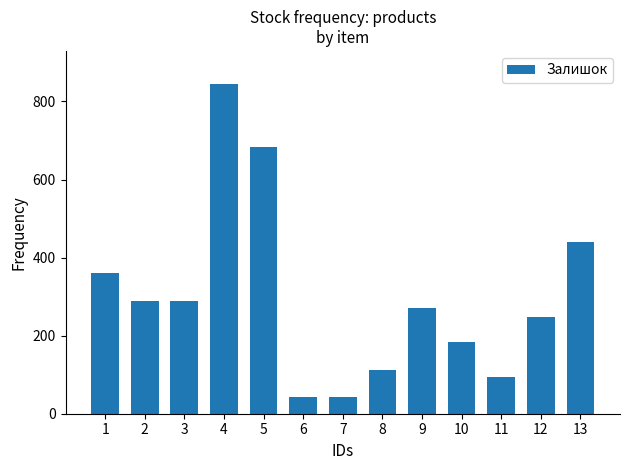

How many data points does each series have?

13